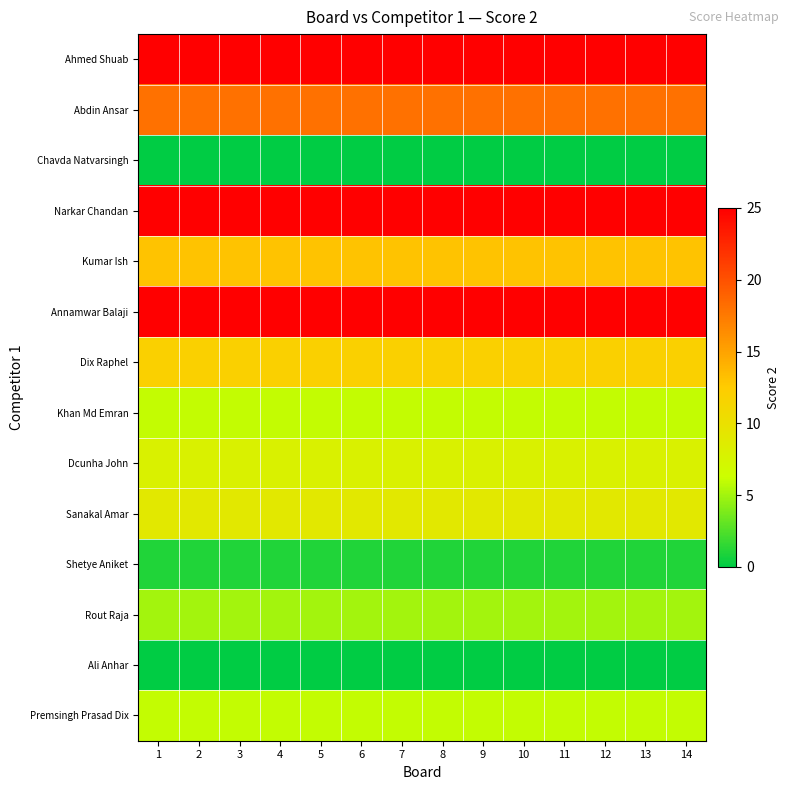

Between 6 and 10, which is larger?

6